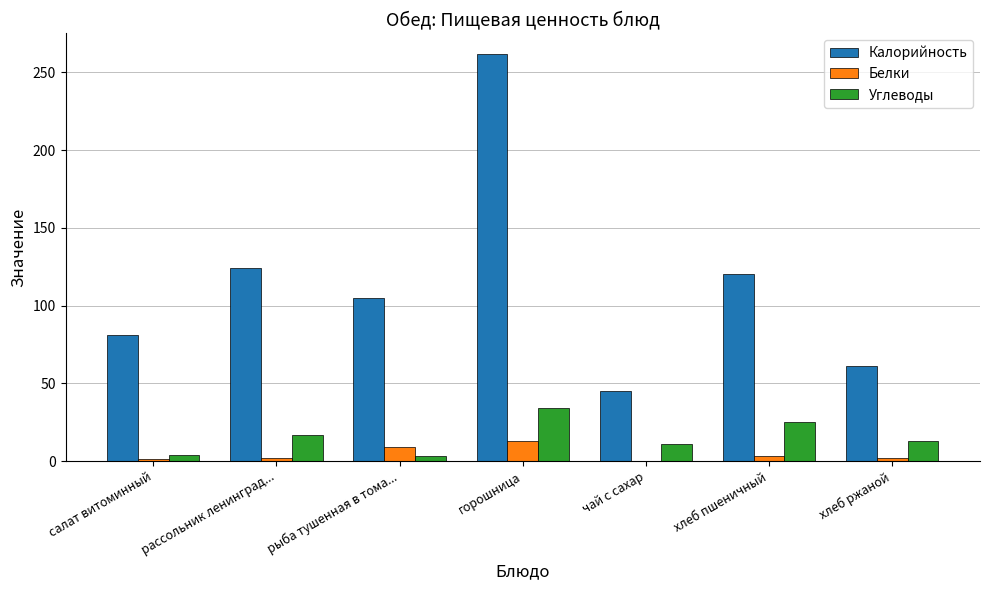

At which category is the sum across all series the highest?

горошница